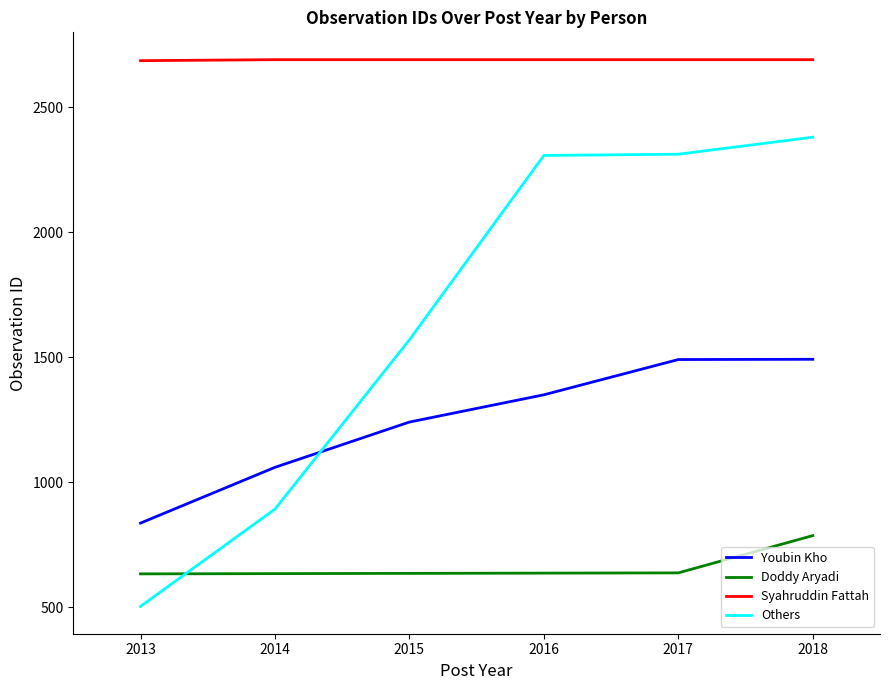

What value does the Doddy Aryadi series have at 2017, to the nearest 5?

640